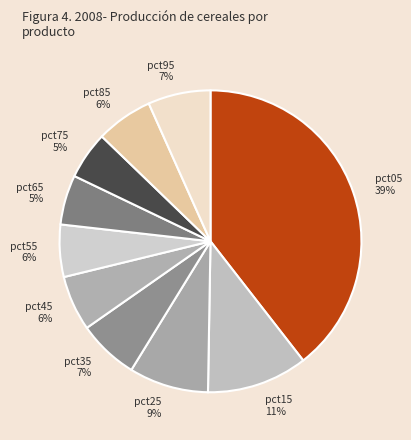

Between pct35 and pct15, which is larger?

pct15